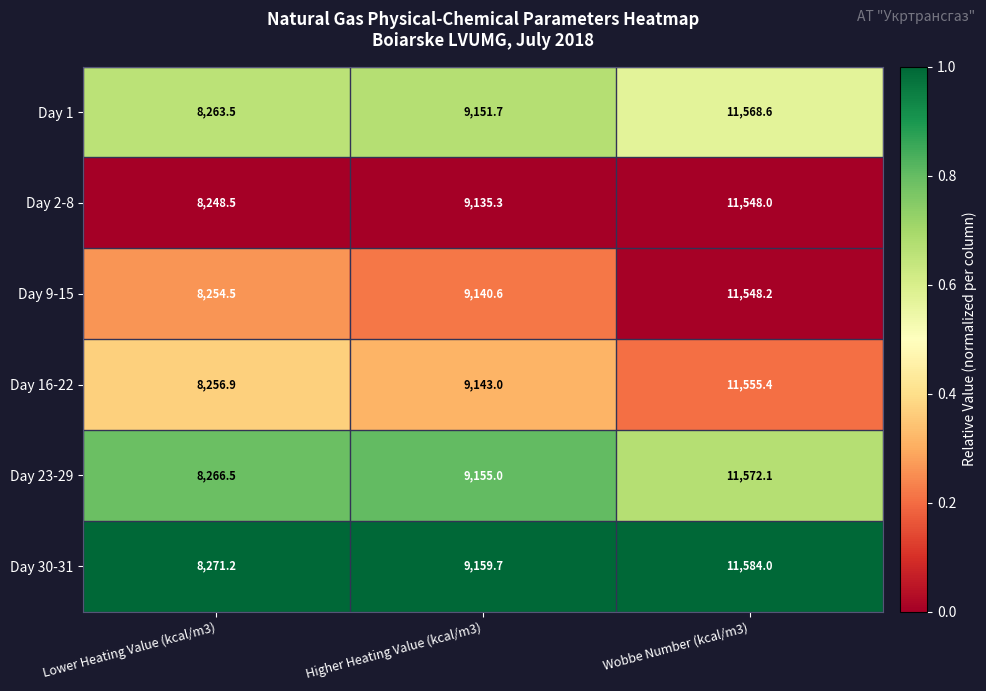

What is the sum of the Day 1 values at Lower Heating Value (kcal/m3) and Wobbe Number (kcal/m3)?

19832.1